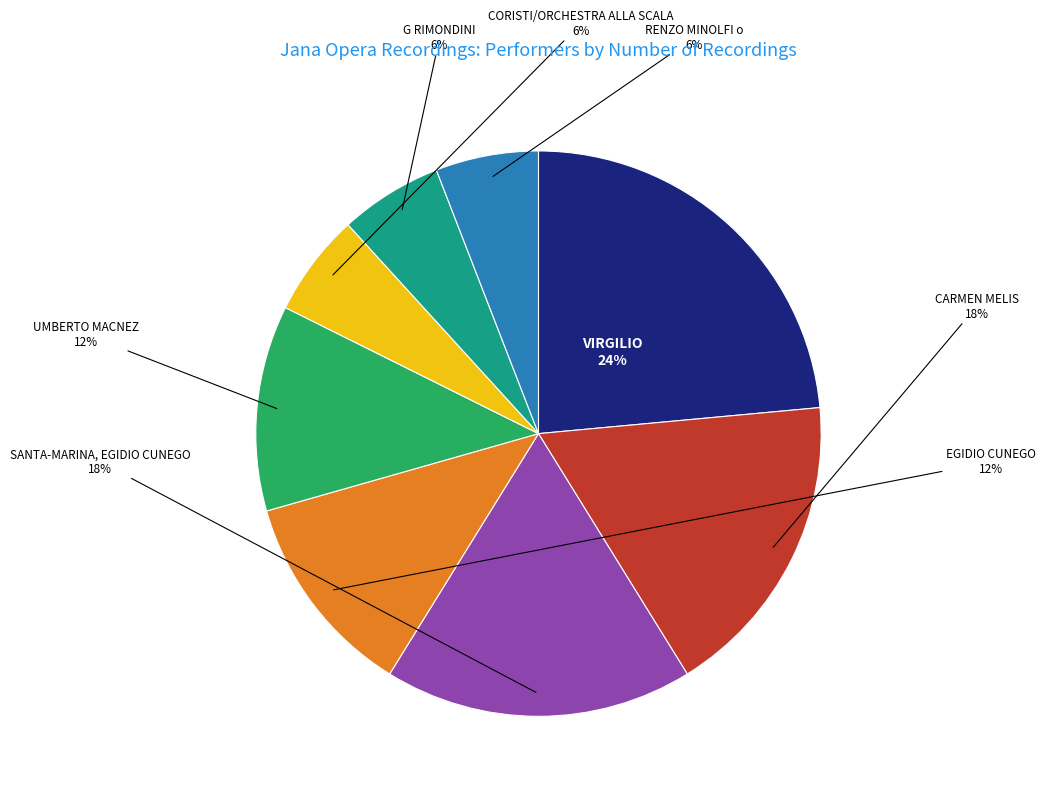

To the nearest percent, what is the average slice percentage?

12%